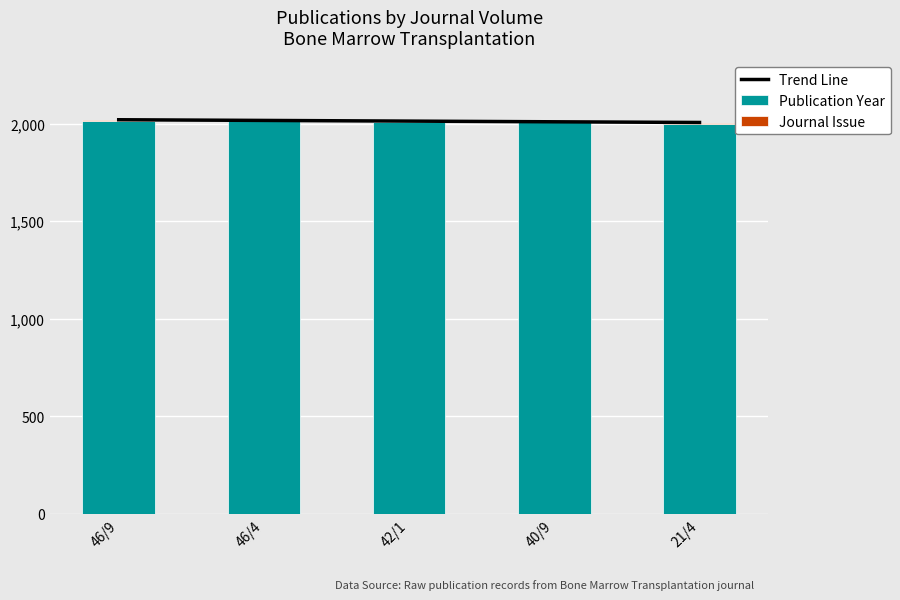

How many data points in Journal Issue are above 4?

2